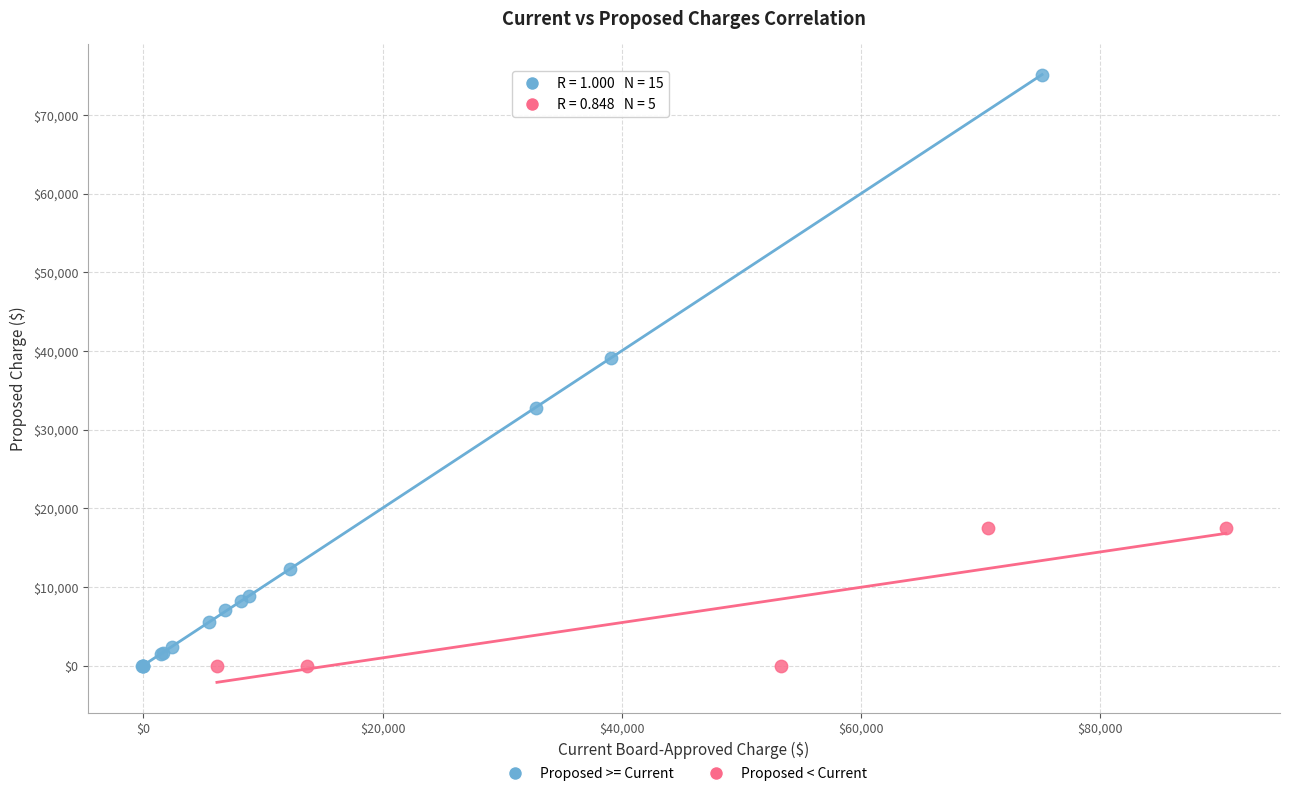

Which series contains the highest Y value?

Proposed >= Current